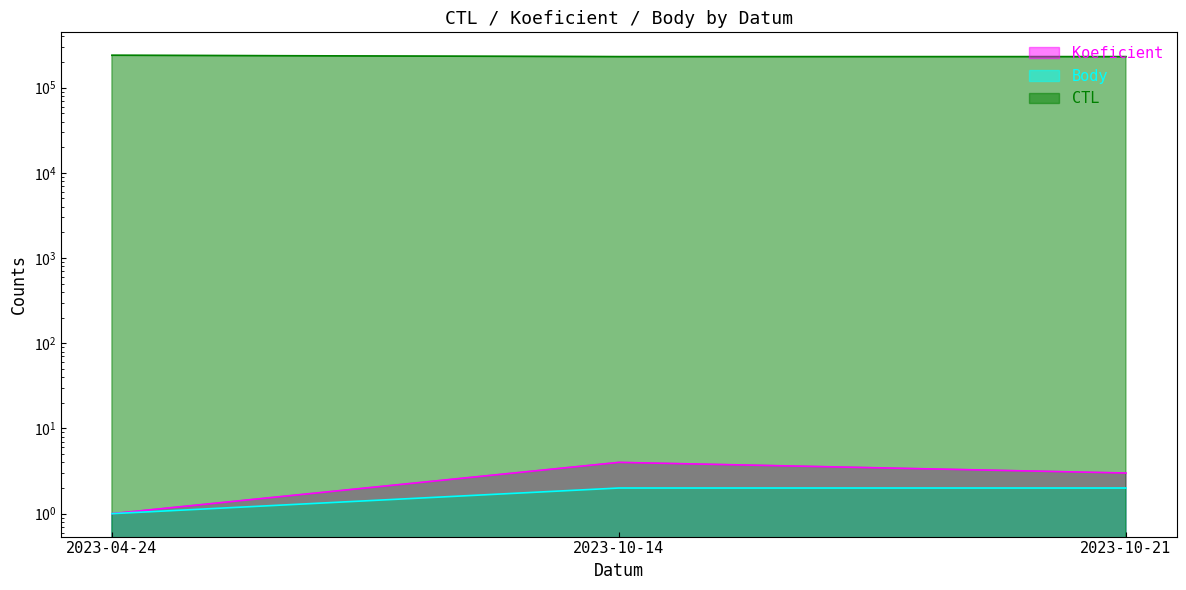

The CTL series shows 231139 at 2023-10-21. True or false?

True